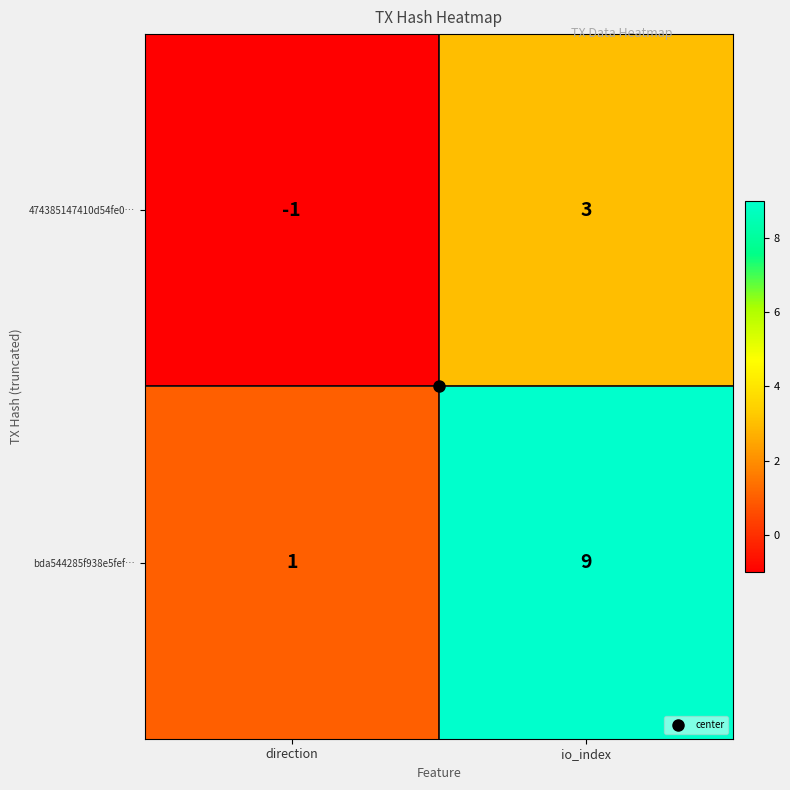

At direction, list the series in order from smallest to largest.

474385147410d54fe0…, bda544285f938e5fef…